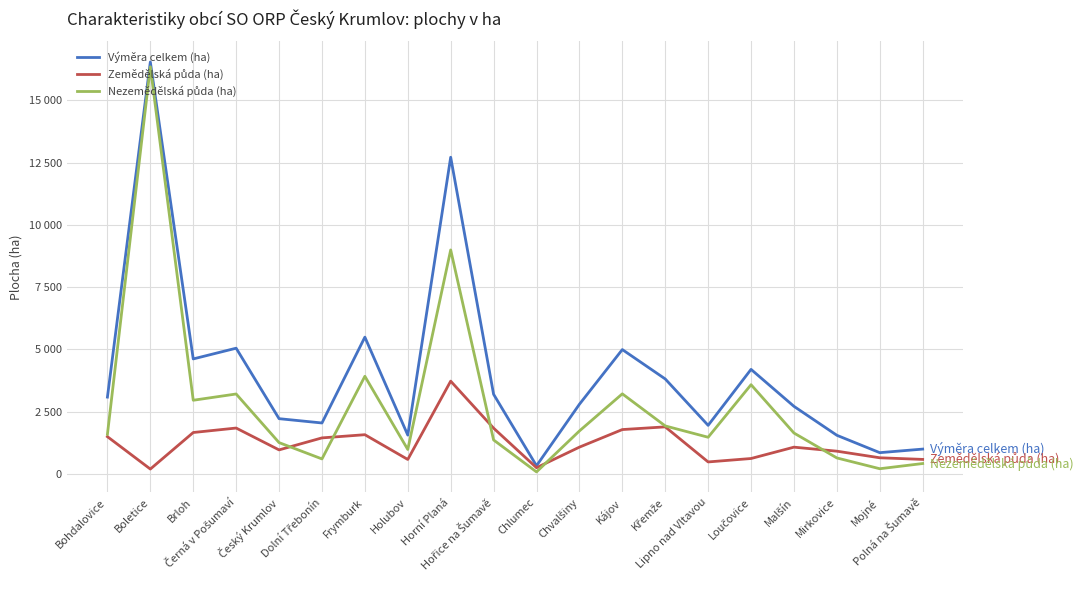

Reading left to right, extract all data points from this chart.

Výměra celkem (ha): Bohdalovice=3082.5	Boletice=16544.3	Brloh=4616.5	Černá v Pošumaví=5047.2	Český Krumlov=2216.1	Dolní Třebonín=2043.1	Frymburk=5491.0	Holubov=1556.1	Horní Planá=12718.1	Hořice na Šumavě=3196.0	Chlumec=324.1	Chvalšiny=2795.1	Kájov=4992.1	Křemže=3812.1	Lipno nad Vltavou=1948.0	Loučovice=4196.7	Malšín=2711.6	Mirkovice=1548.8	Mojné=850.5	Polná na Šumavě=994.0
Zemědělská půda (ha): Bohdalovice=1492.8	Boletice=192.1	Brloh=1660.5	Černá v Pošumaví=1839.5	Český Krumlov=961.7	Dolní Třebonín=1444.1	Frymburk=1572.1	Holubov=577.5	Horní Planá=3723.8	Hořice na Šumavě=1835.3	Chlumec=246.7	Chvalšiny=1072.5	Kájov=1778.7	Křemže=1887.1	Lipno nad Vltavou=478.2	Loučovice=615.8	Malšín=1071.8	Mirkovice=910.1	Mojné=645.2	Polná na Šumavě=579.8
Nezemědělská půda (ha): Bohdalovice=1589.8	Boletice=16352.2	Brloh=2956.0	Černá v Pošumaví=3207.7	Český Krumlov=1254.3	Dolní Třebonín=599.1	Frymburk=3918.9	Holubov=978.5	Horní Planá=8994.3	Hořice na Šumavě=1360.6	Chlumec=77.5	Chvalšiny=1722.6	Kájov=3213.4	Křemže=1925.0	Lipno nad Vltavou=1469.9	Loučovice=3580.9	Malšín=1639.9	Mirkovice=638.7	Mojné=205.3	Polná na Šumavě=414.2